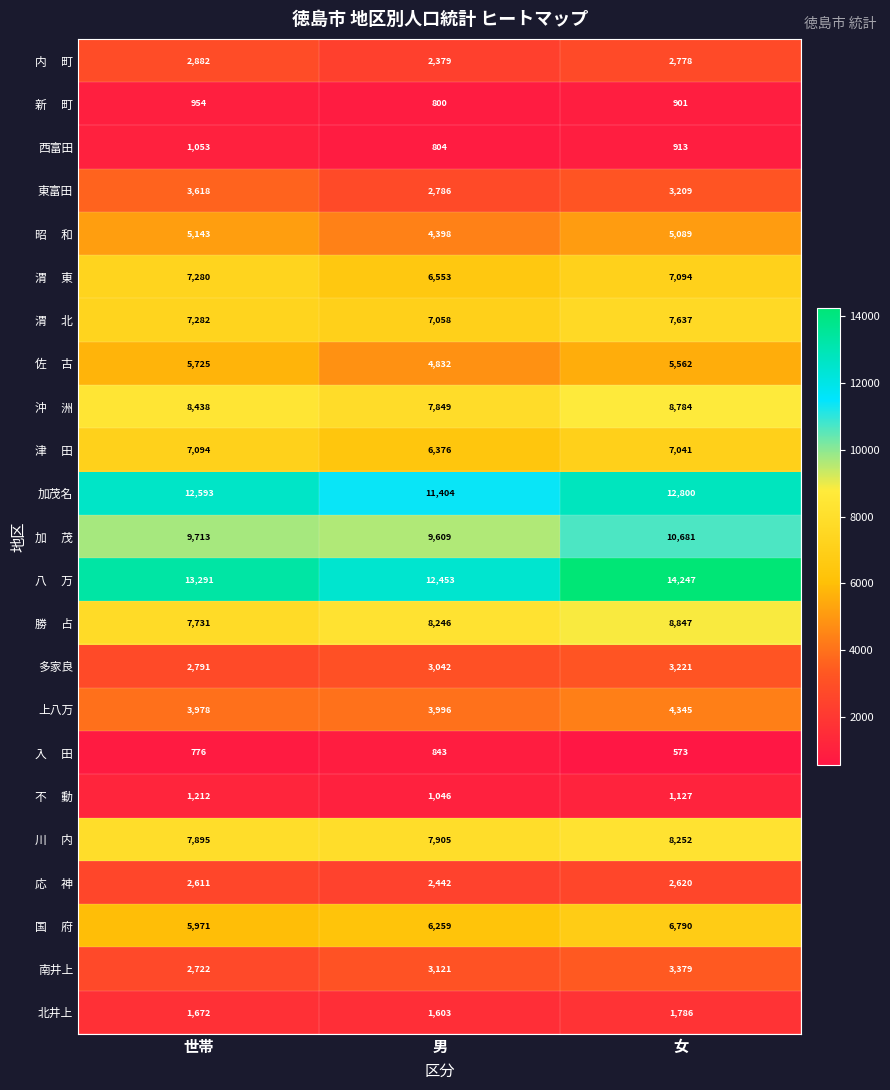

At how many categories does at least one series exceed 6891?

3